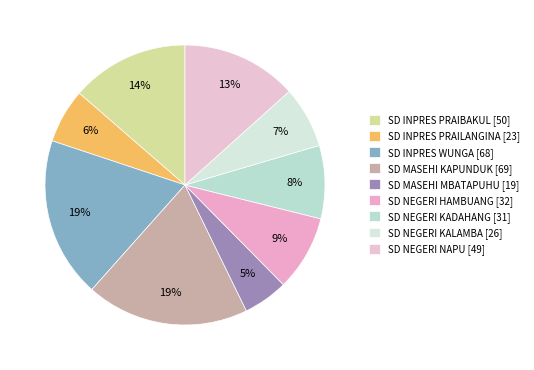

How many slices are in this pie chart?

9